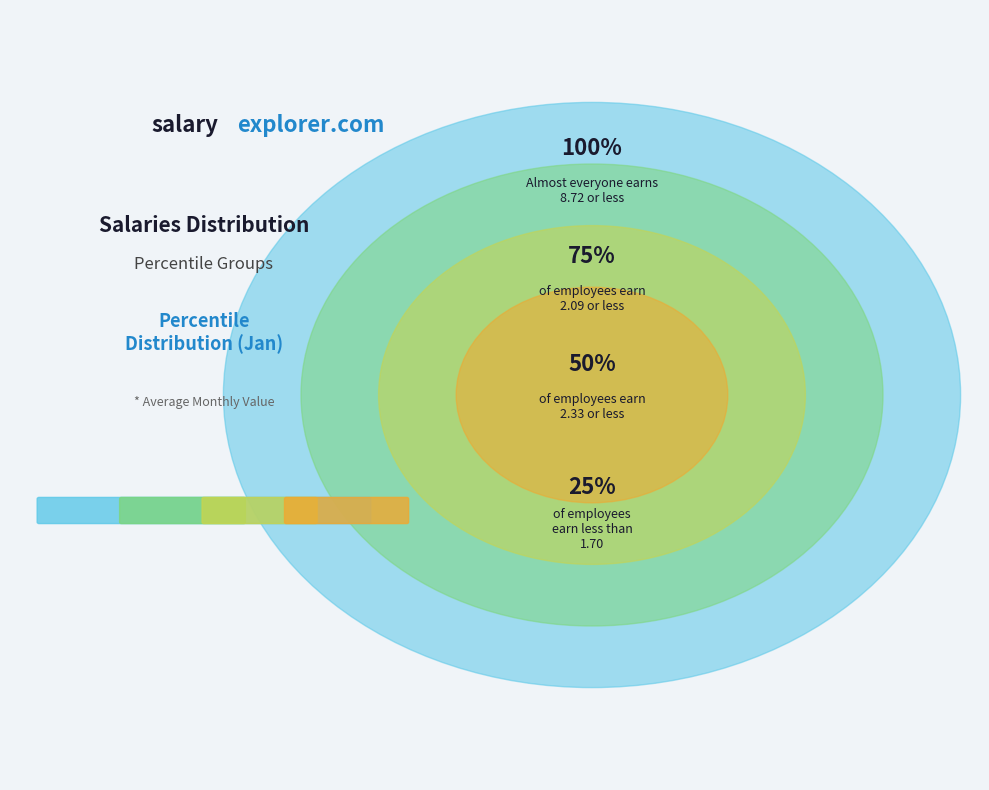

The pct35 slice represents 15% of the pie. True or false?

False